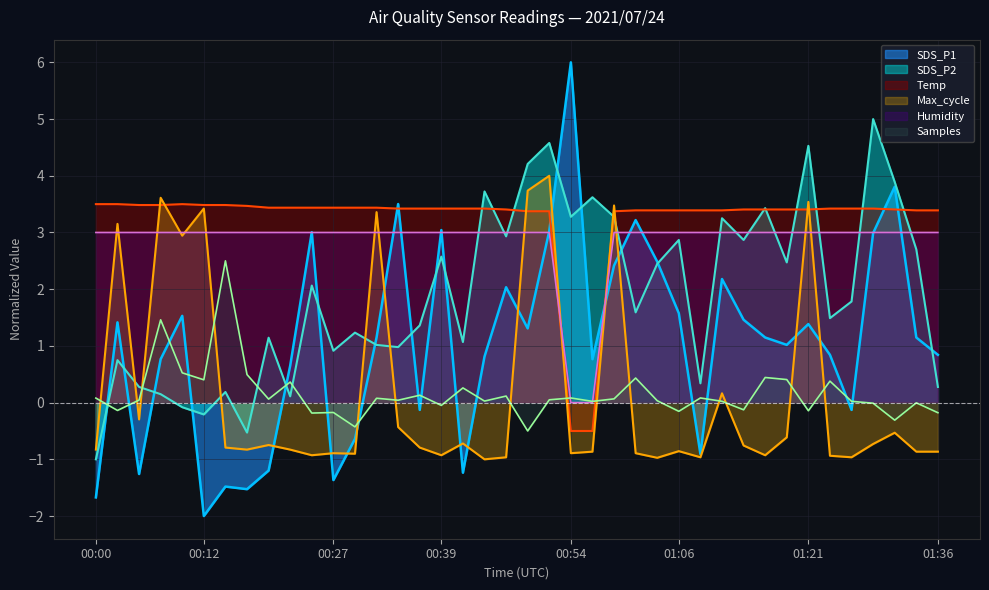

How many lines are shown in the chart?

6